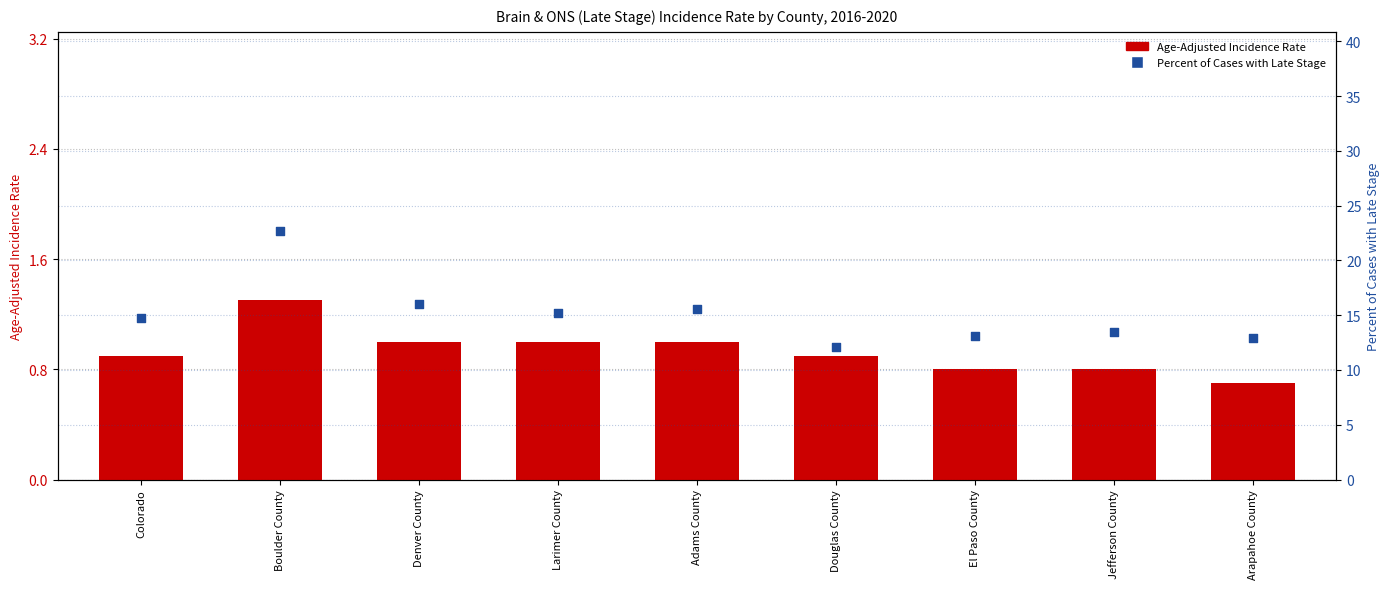

Is the value of Percent of Cases with Late Stage at Larimer County greater than the value of Age-Adjusted Incidence Rate at Douglas County?

Yes